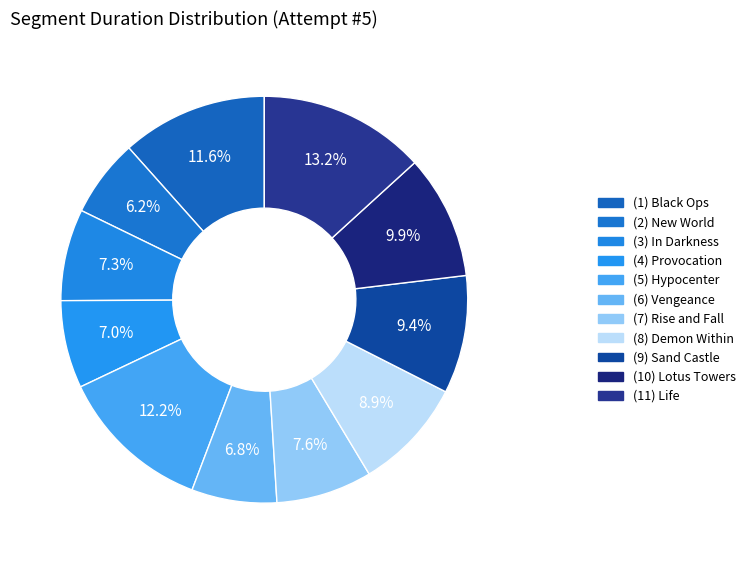

To the nearest percent, what is the difference between the largest and smallest slice percentages?

7%